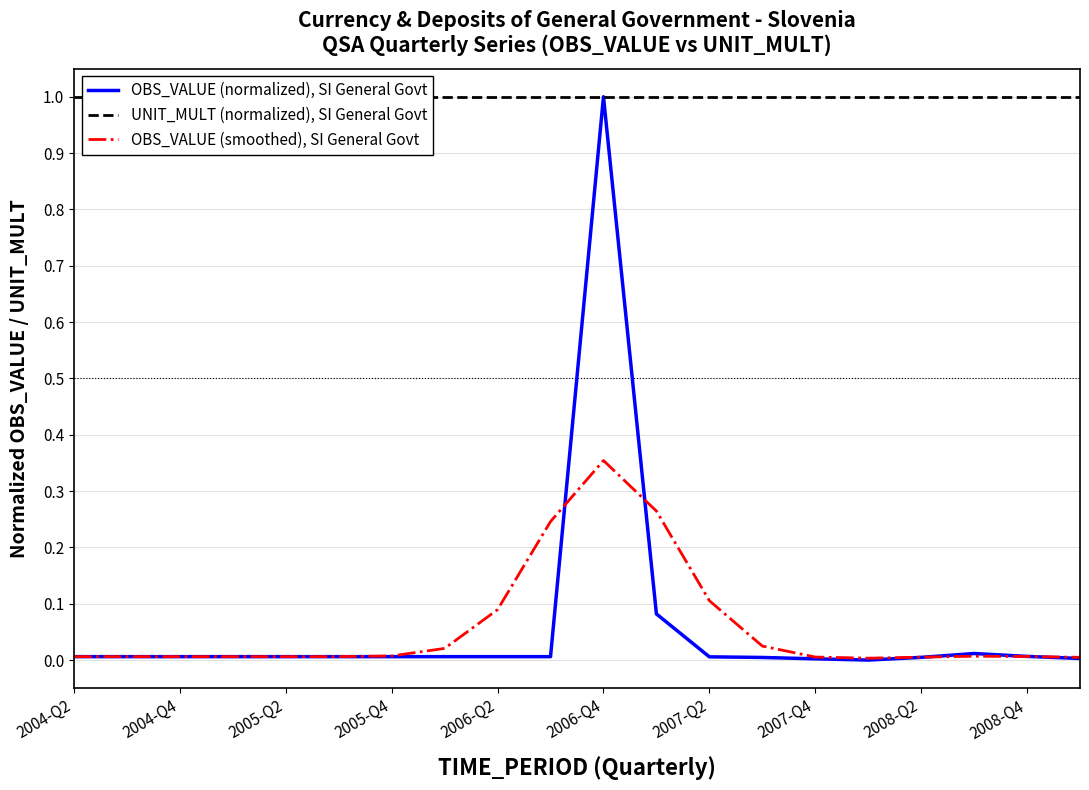

What are all the series names shown in the legend?

OBS_VALUE (normalized), SI General Govt, UNIT_MULT (normalized), SI General Govt, OBS_VALUE (smoothed), SI General Govt